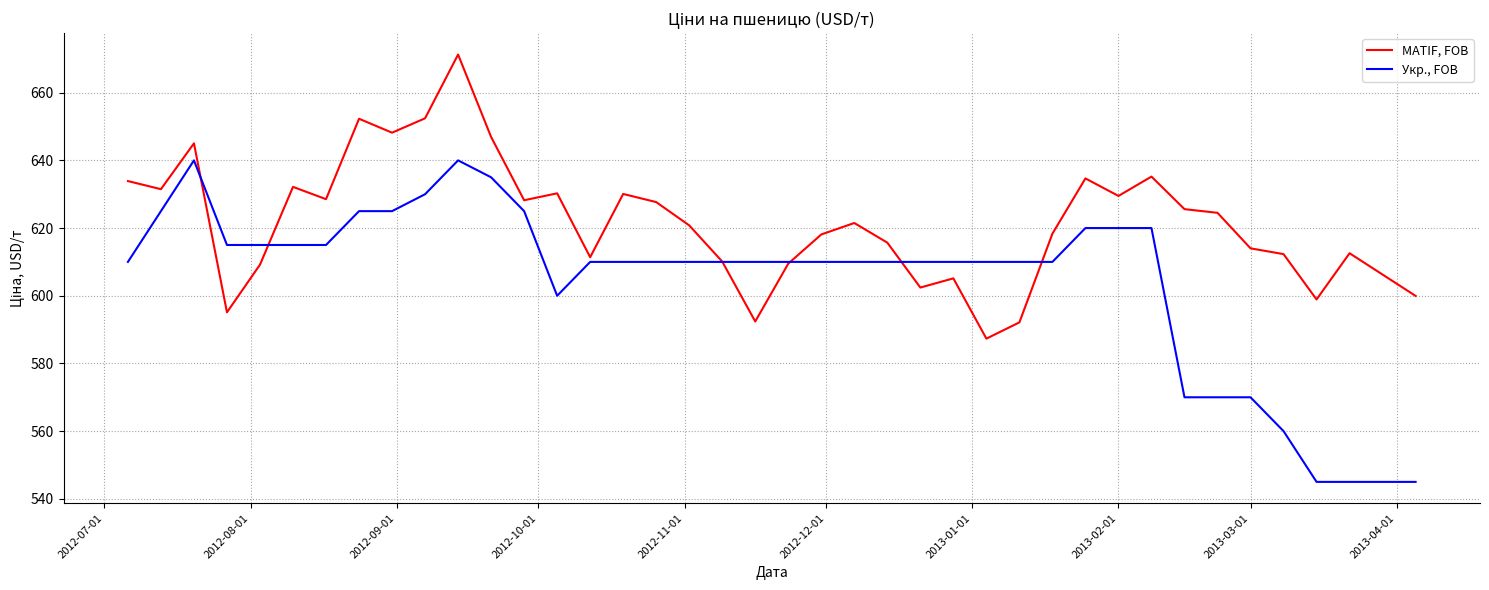

List the series in order of their peak value, highest first.

MATIF, FOB, Укр., FOB